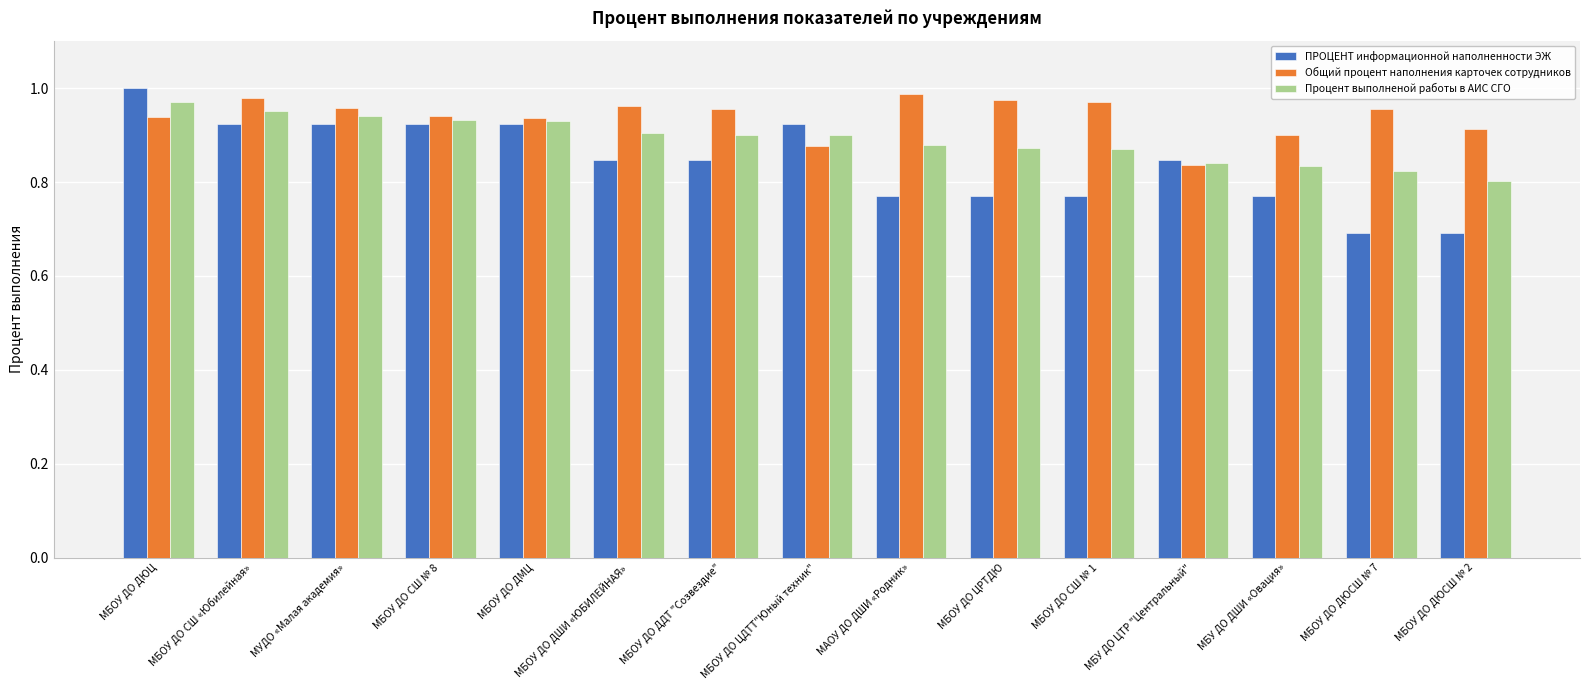

Which series changed the most between МБОУ ДО ДДТ "Созвездие" and МБУ ДО ДШИ «Овация»?

ПРОЦЕНТ информационной наполненности ЭЖ